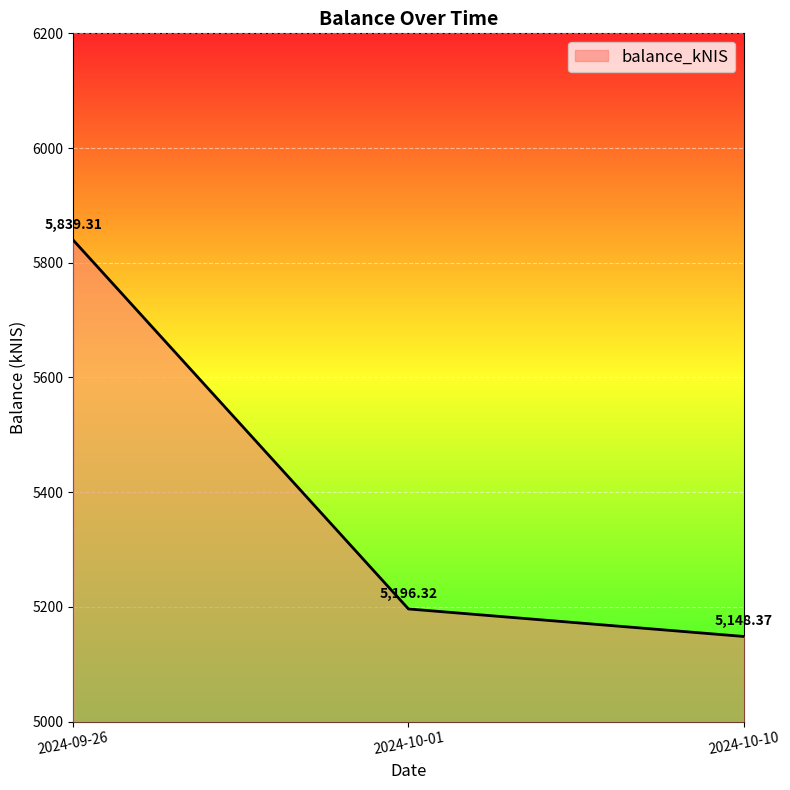

Is it true that the value at 2024-10-10 is 5148.4?

True